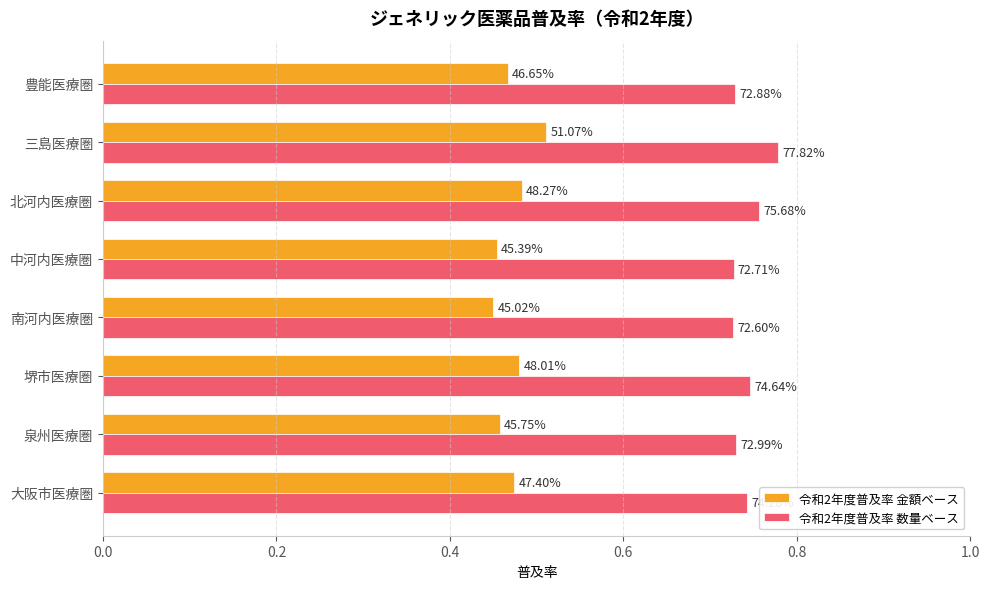

Which series has the largest range (max minus min)?

令和2年度普及率 金額ベース